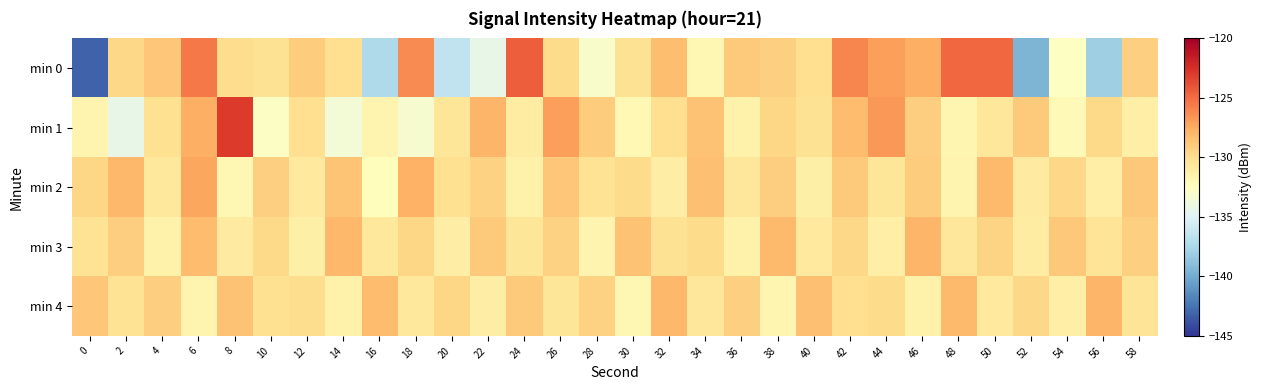

How many series are shown in this chart?

5